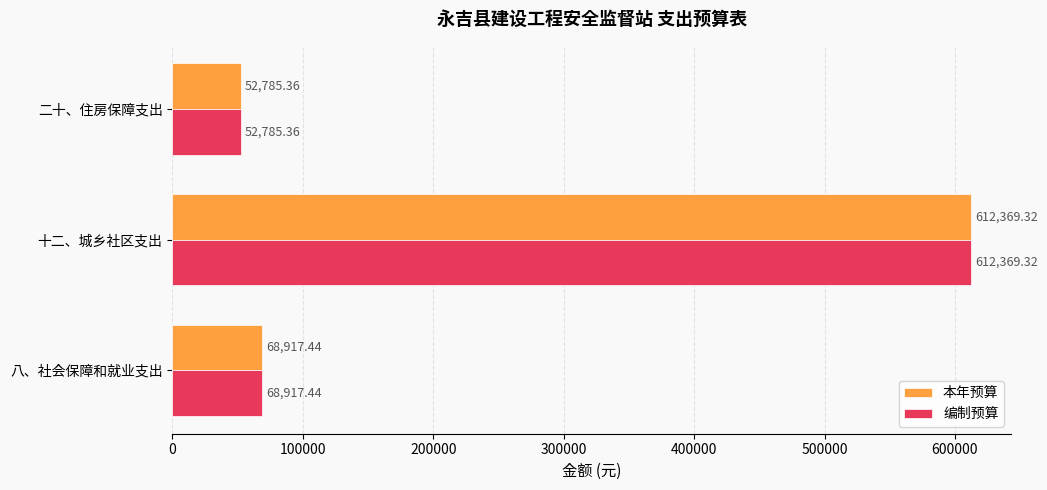

Where is 本年预算 nearest to the value 332577?

八、社会保障和就业支出